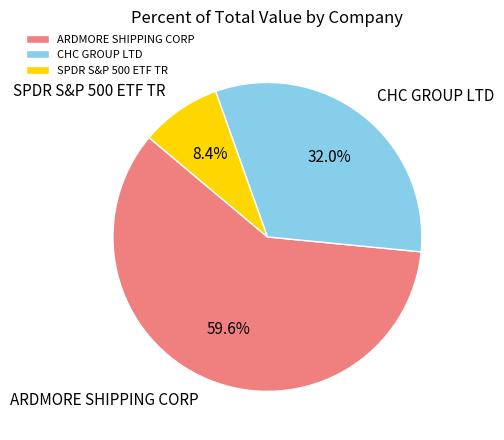

To the nearest percent, what is the difference between the largest and smallest slice percentages?

51%